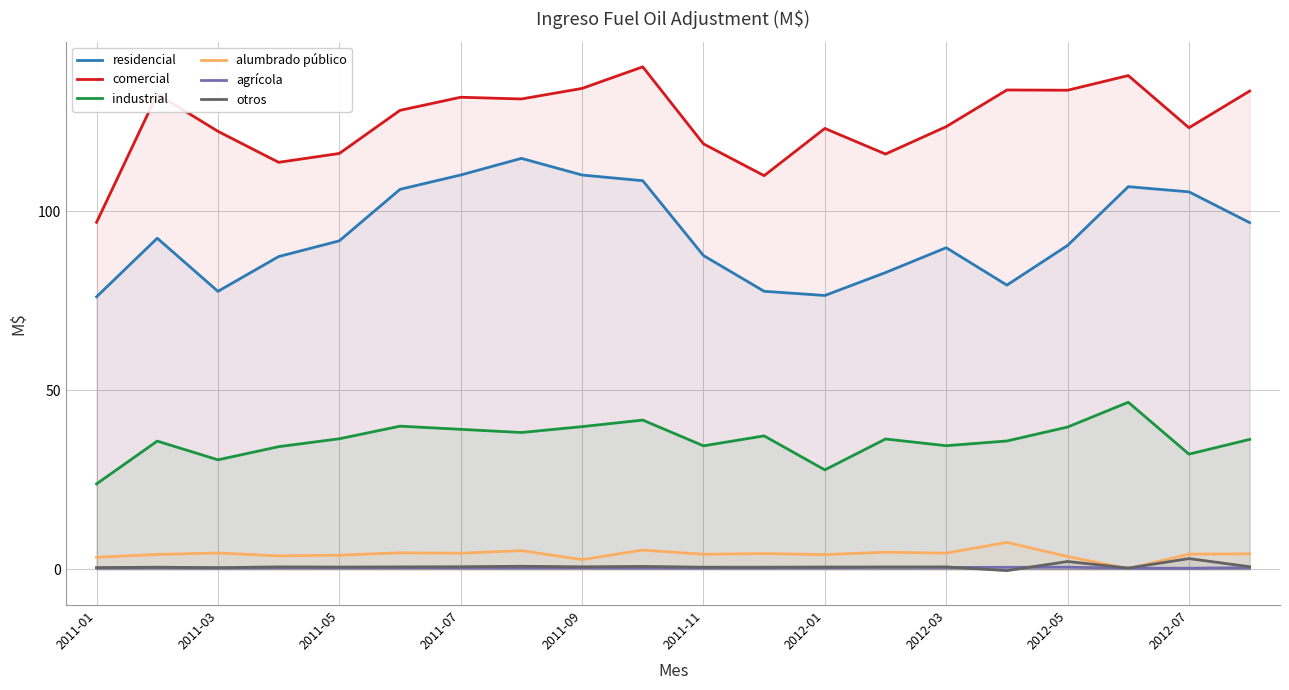

How many lines are shown in the chart?

6